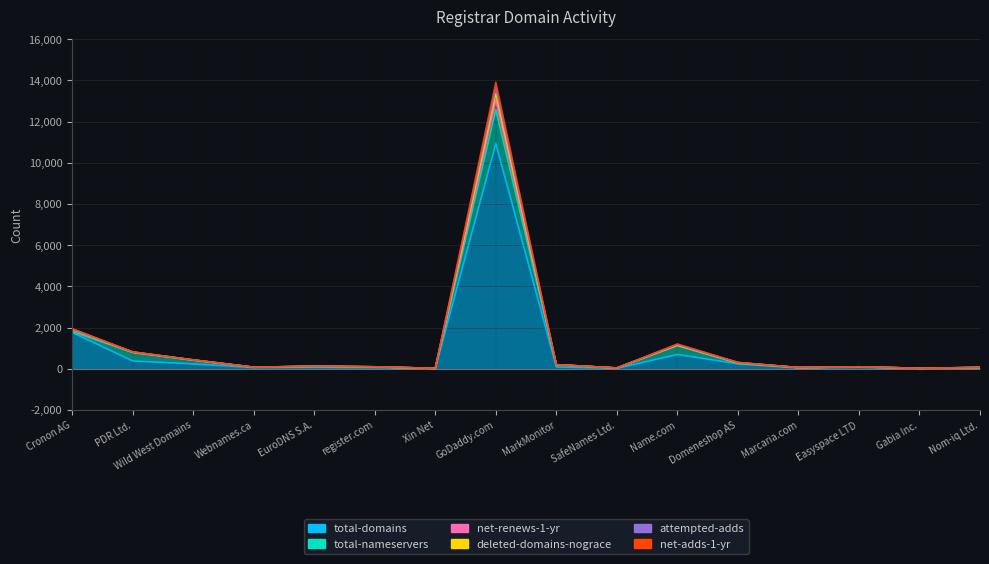

What is the sum of the net-renews-1-yr values at Gabia Inc. and Wild West Domains?

450